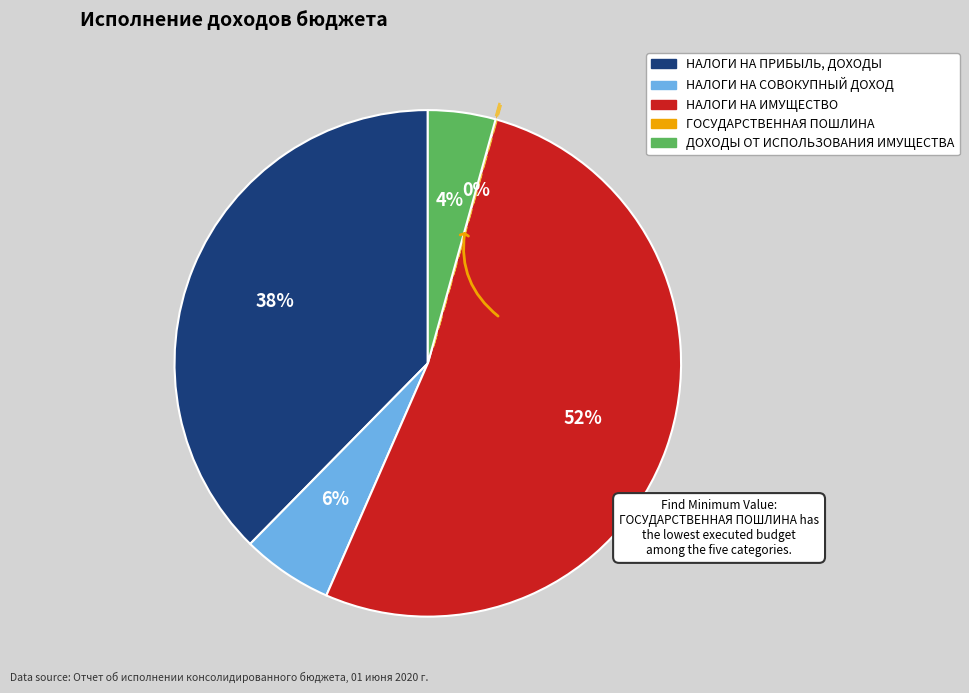

Is there any slice that represents more than half of the pie?

Yes